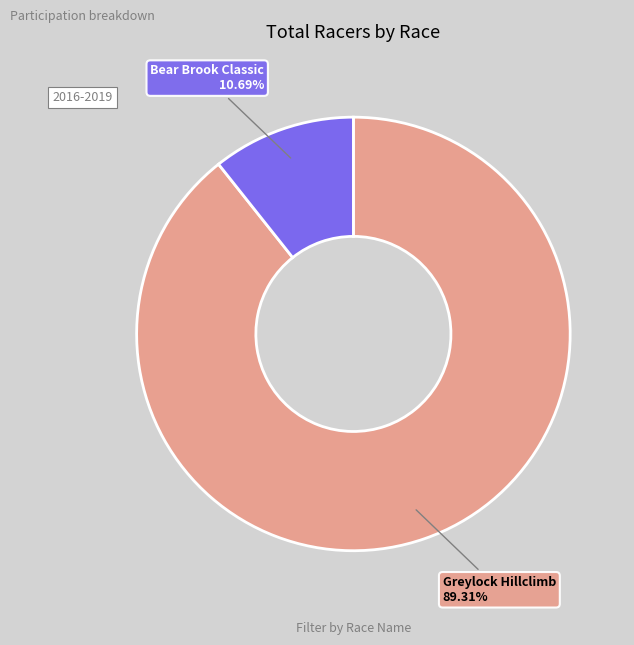

Is there a majority slice in this chart?

Yes